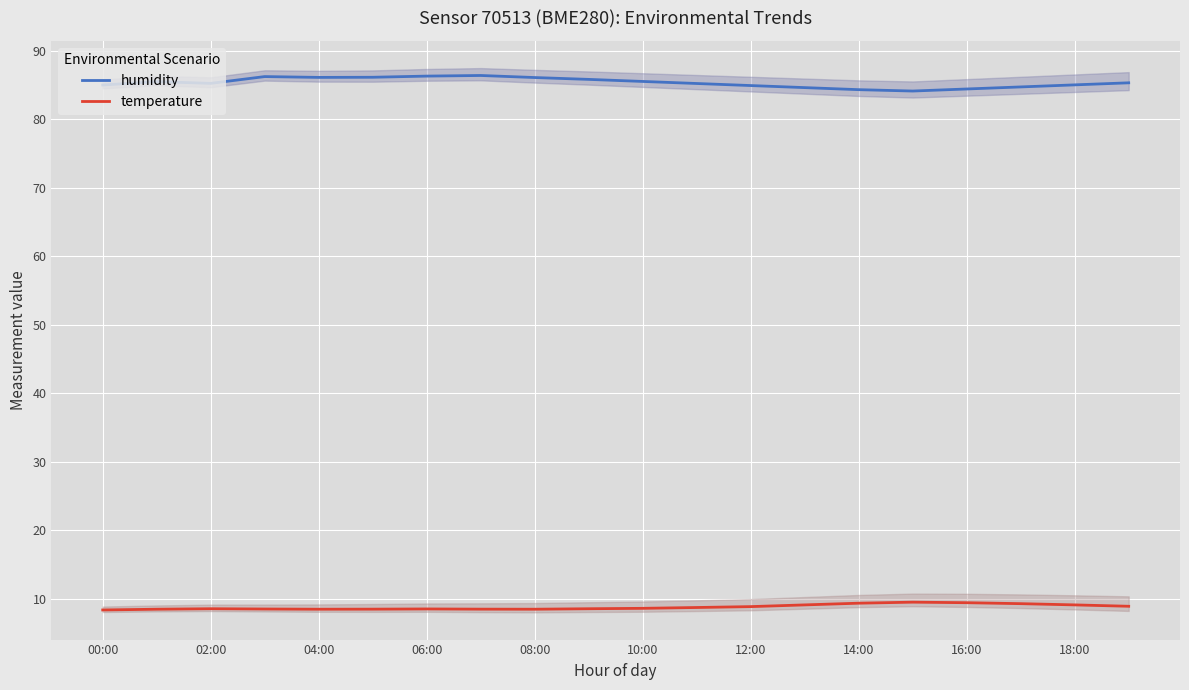

What is the lowest value of the humidity series?

84.1